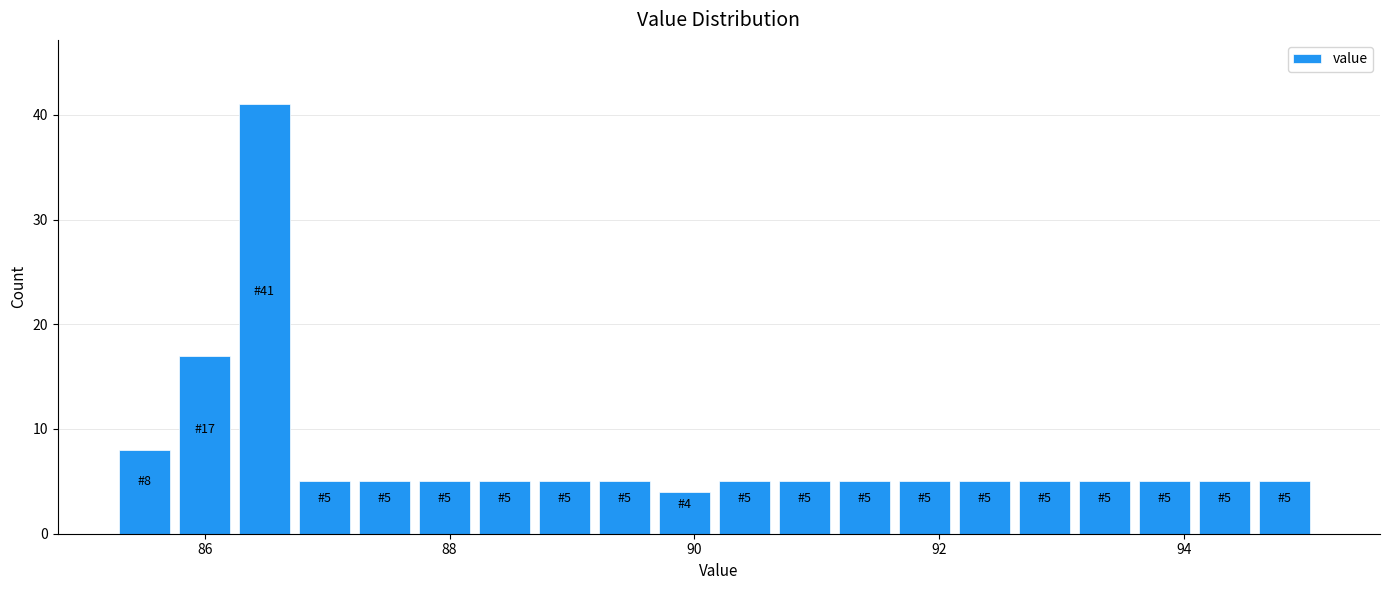

Read against the x-axis, roughly where is the centre of the tallest bar?

86.4